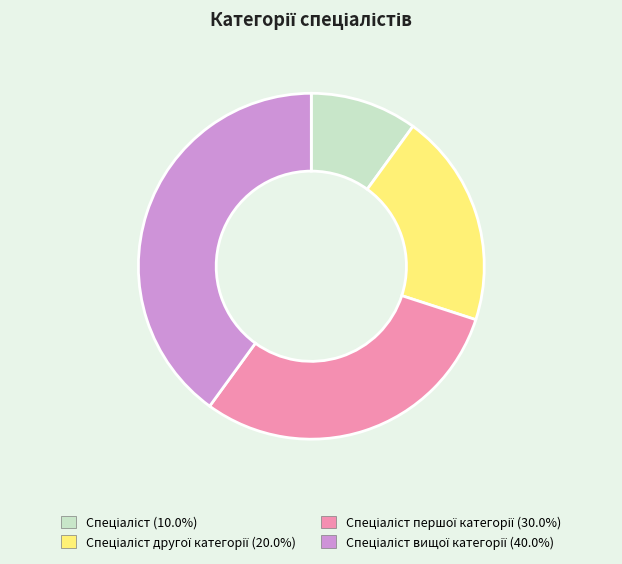

Does any single category account for the majority?

No